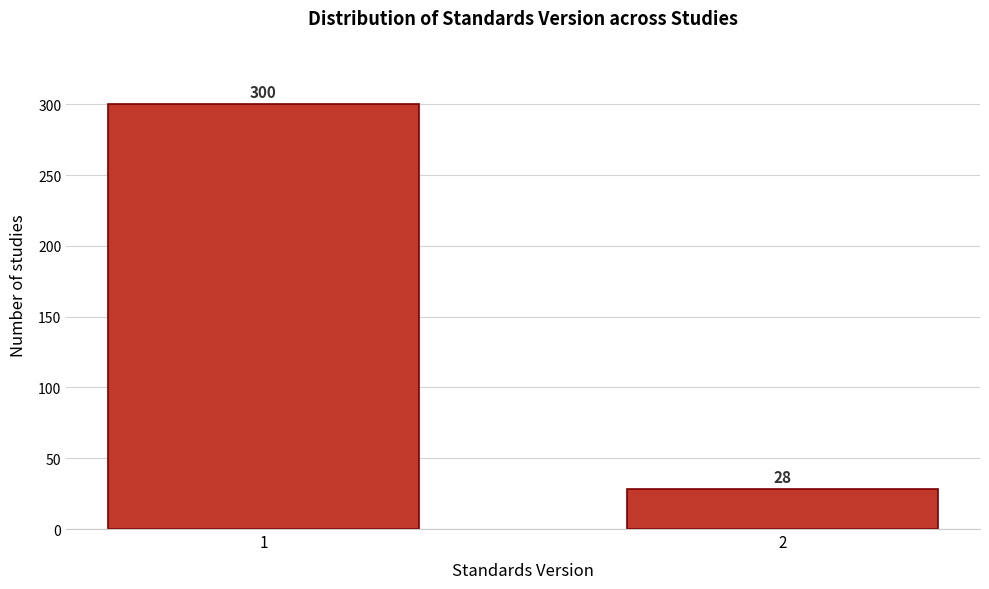

Reading right to left, what are all the values shown in this chart?

28	300